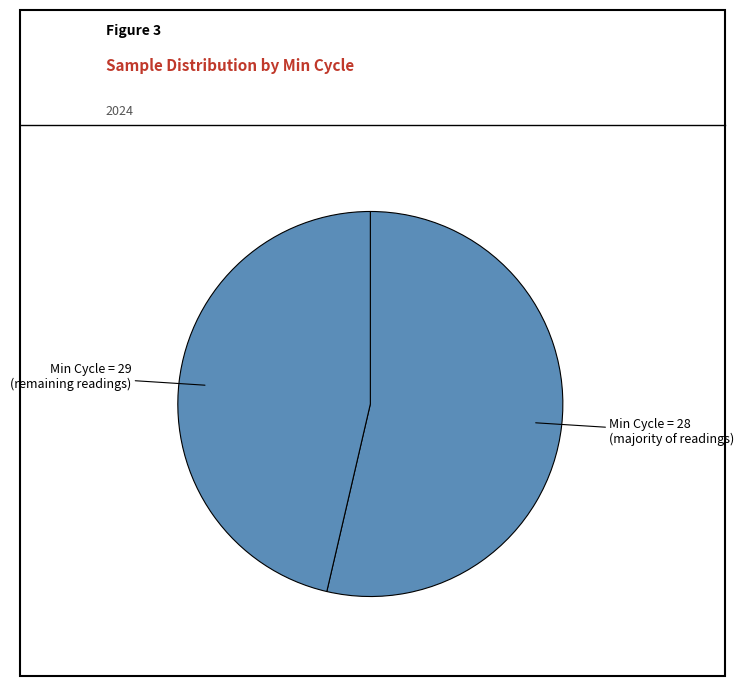

What is the ratio of the value at Min Cycle = 28 (majority of readings) to the value at Min Cycle = 29 (remaining readings)?

1.2